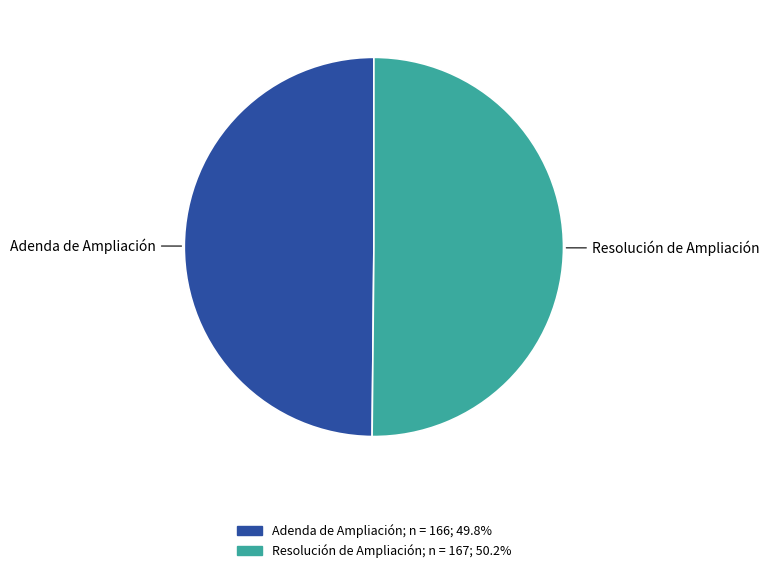

Combined, do Resolución de Ampliación and Adenda de Ampliación account for over 50%?

Yes